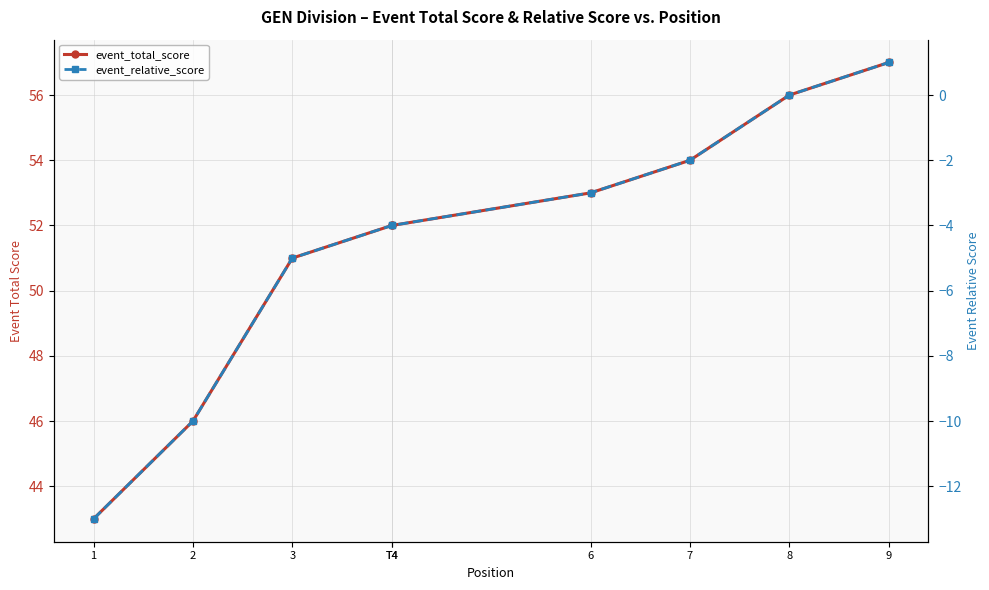

True or false: event_total_score and event_relative_score cross at least once.

False